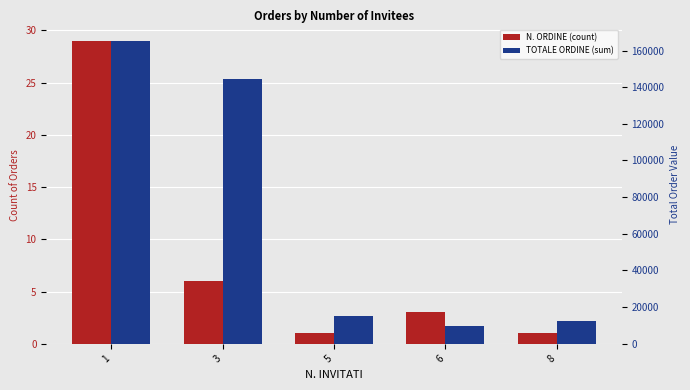

Is it true that TOTALE ORDINE (sum) equals 14498.6 at 6?

False